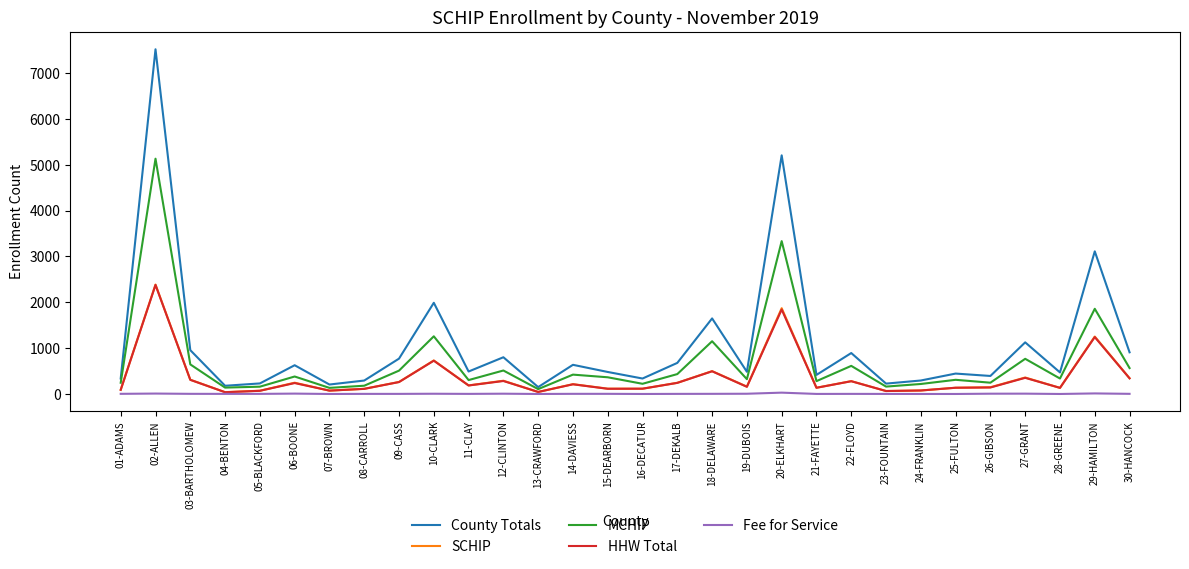

What is the greatest value displayed?

7519